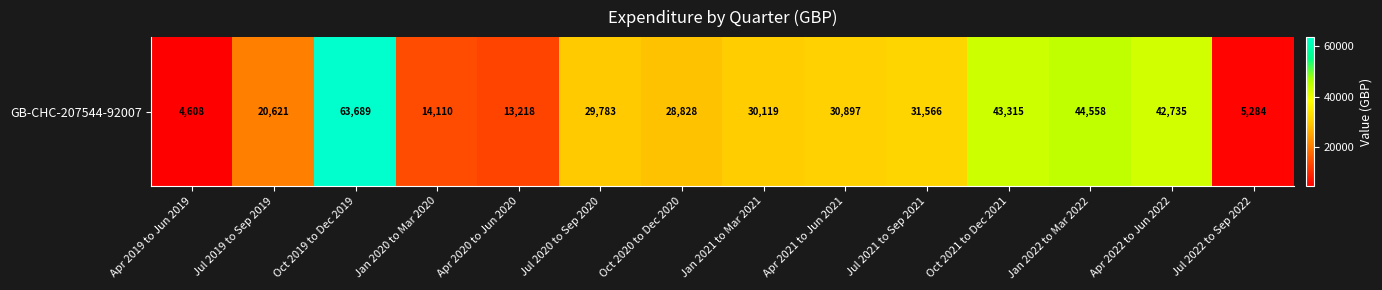

What is the difference between the maximum and minimum values?

59081